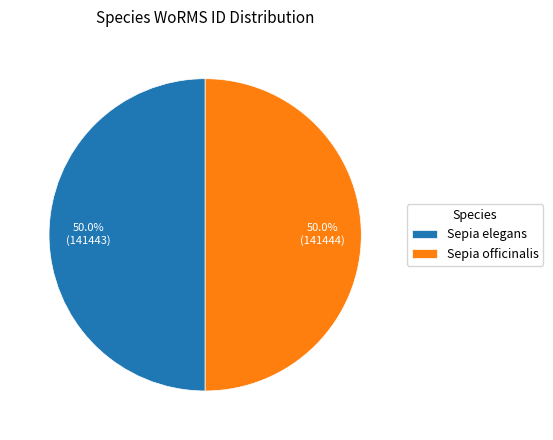

Approximately how many times larger is the value at Sepia officinalis compared to Sepia elegans?

1.0